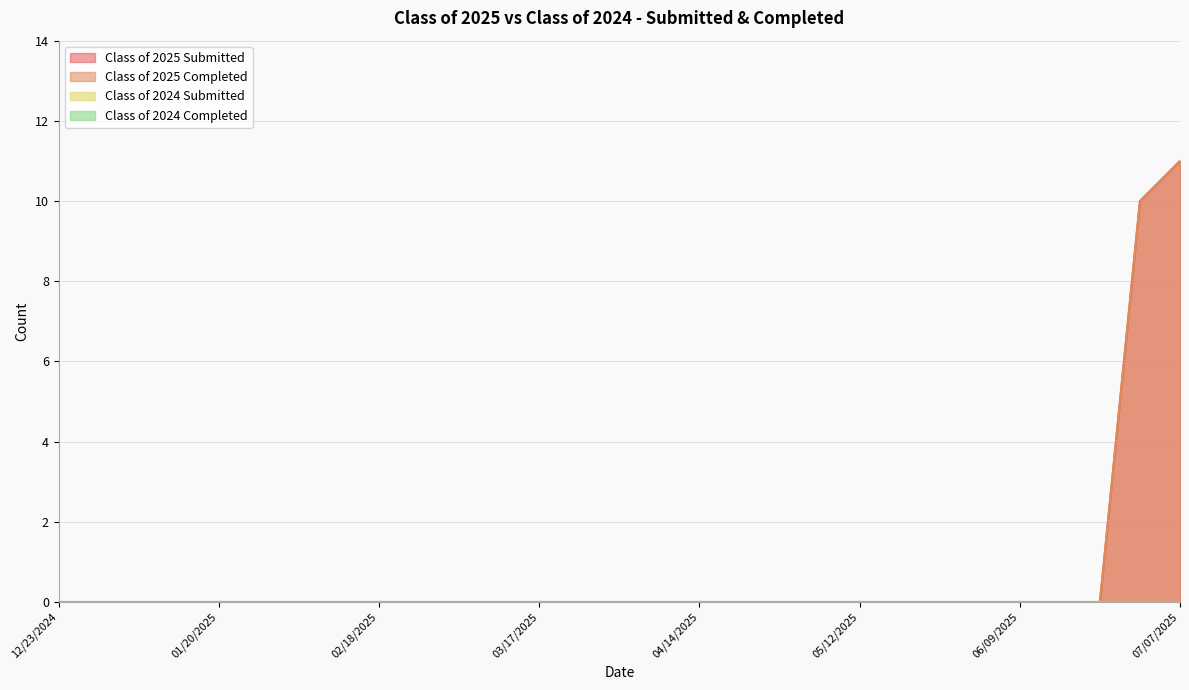

At which category is the sum across all series the highest?

07/07/2025